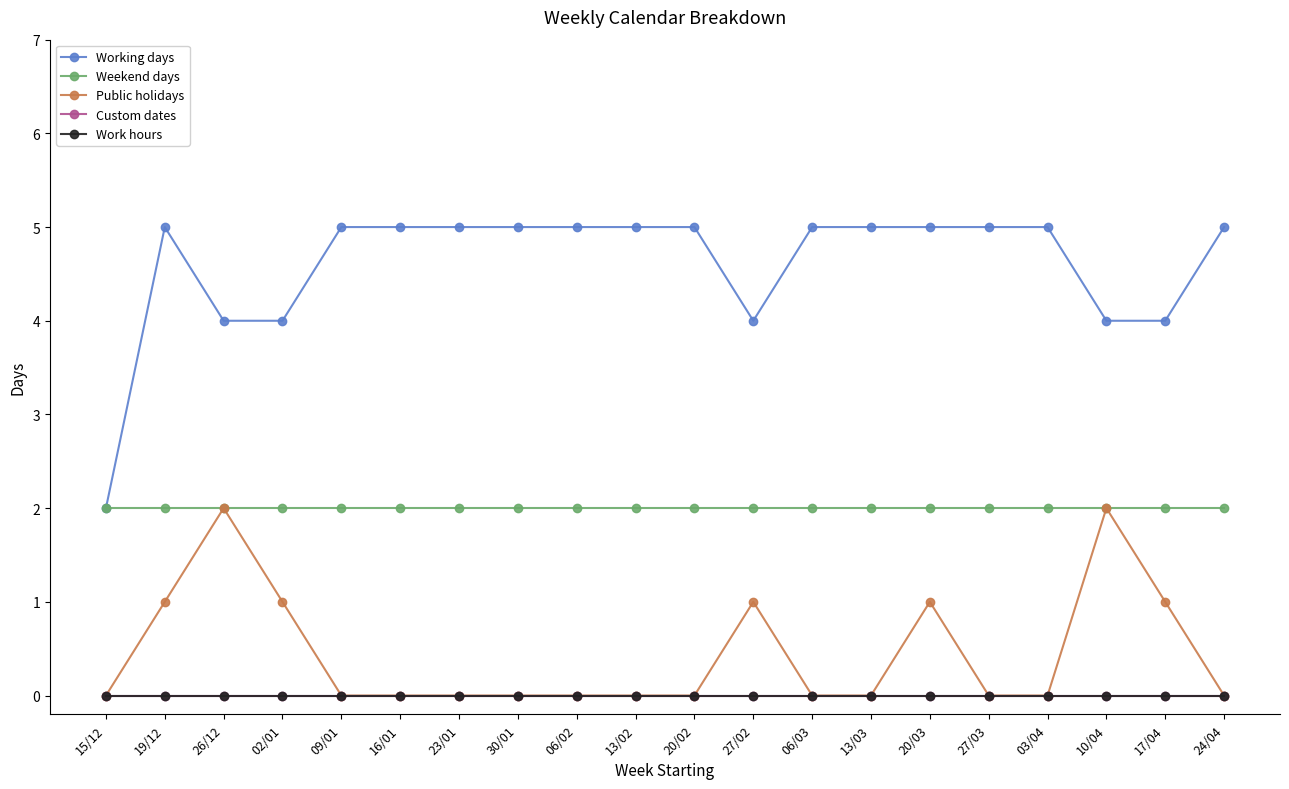

Reading left to right, extract all data points from this chart.

Working days: 2	5	4	4	5	5	5	5	5	5	5	4	5	5	5	5	5	4	4	5
Weekend days: 2	2	2	2	2	2	2	2	2	2	2	2	2	2	2	2	2	2	2	2
Public holidays: 0	1	2	1	0	0	0	0	0	0	0	1	0	0	1	0	0	2	1	0
Custom dates: 0	0	0	0	0	0	0	0	0	0	0	0	0	0	0	0	0	0	0	0
Work hours: 0	0	0	0	0	0	0	0	0	0	0	0	0	0	0	0	0	0	0	0